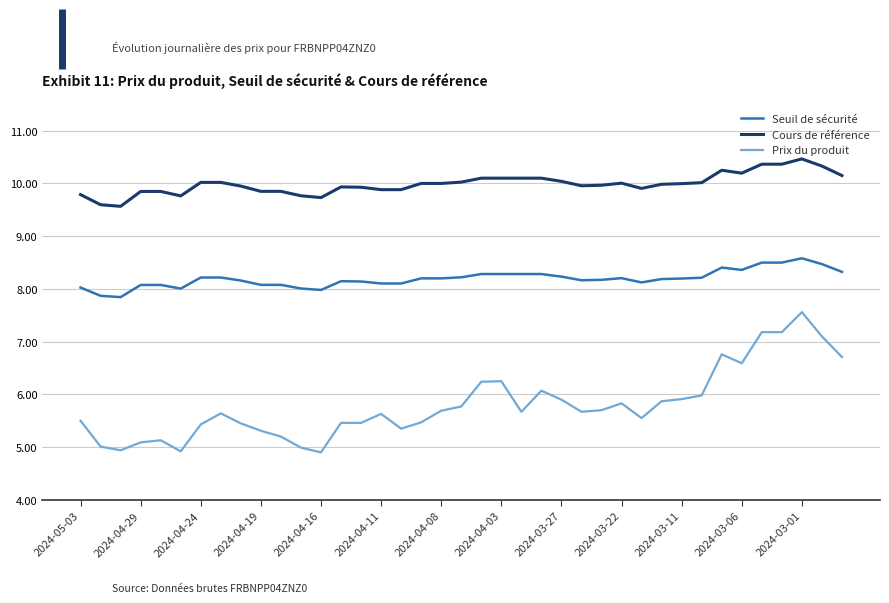

True or false: Cours de référence has more than 0 interior local peaks.

True